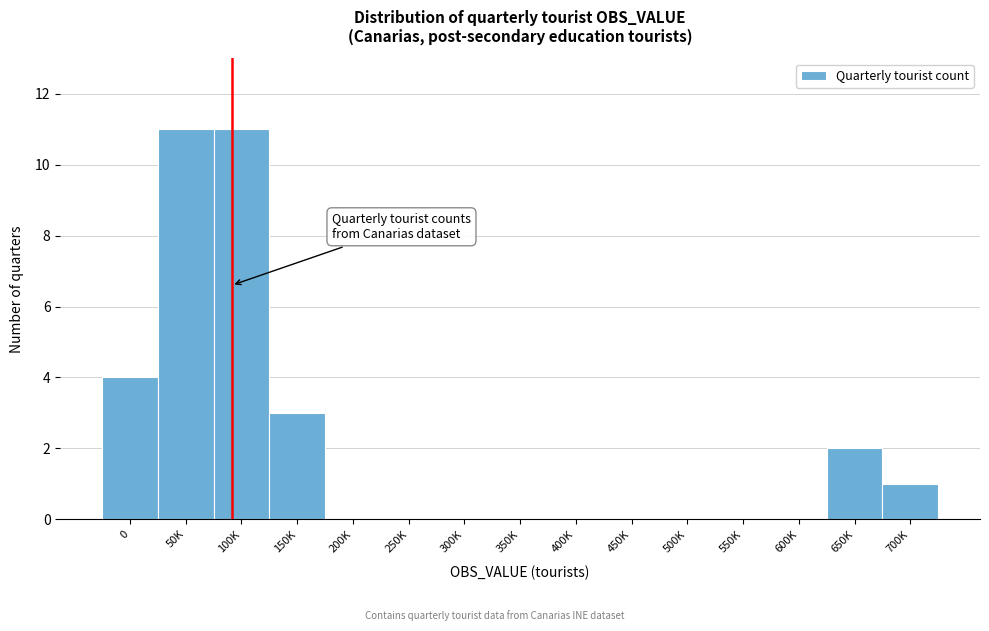

Reading right to left, transcribe all the data shown in this chart.

700K=1	650K=2	600K=0	550K=0	500K=0	450K=0	400K=0	350K=0	300K=0	250K=0	200K=0	150K=3	100K=11	50K=11	0=4